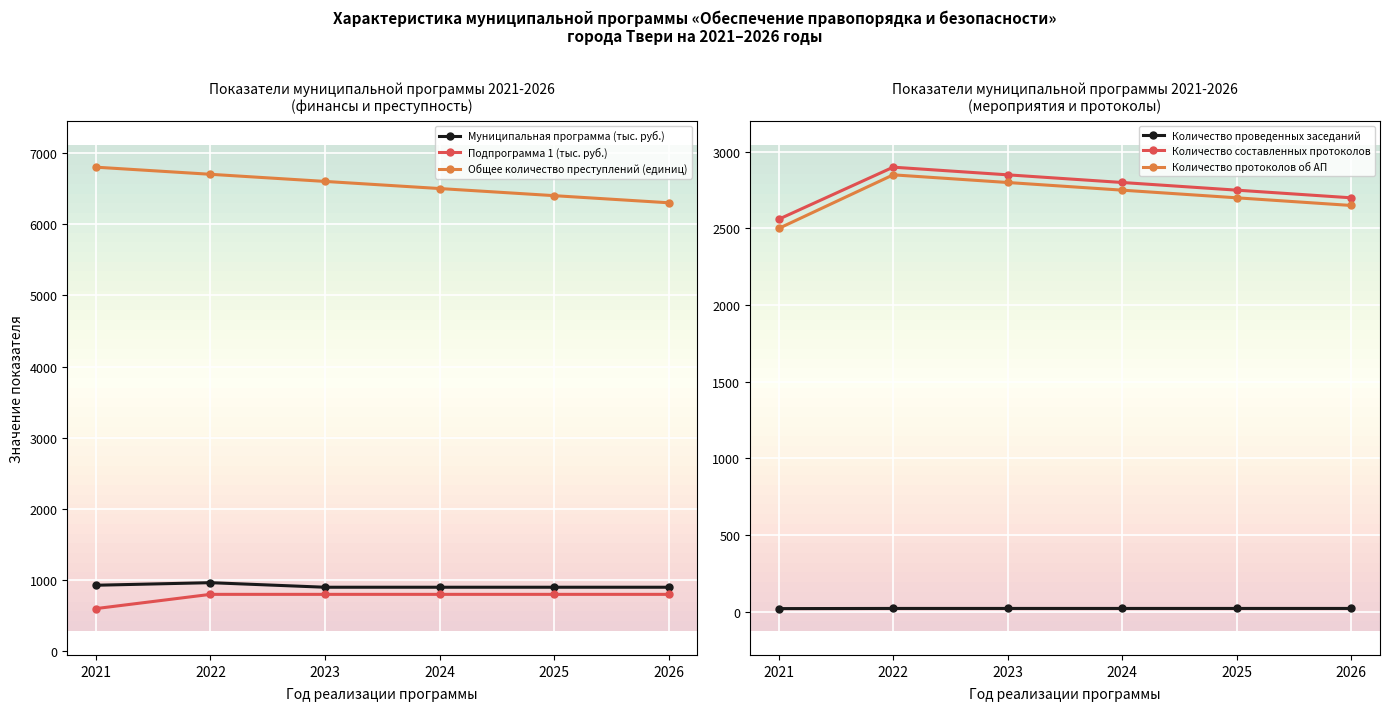

Rank the categories by Количество протоколов об АП value from highest to lowest.

2022, 2023, 2024, 2025, 2026, 2021